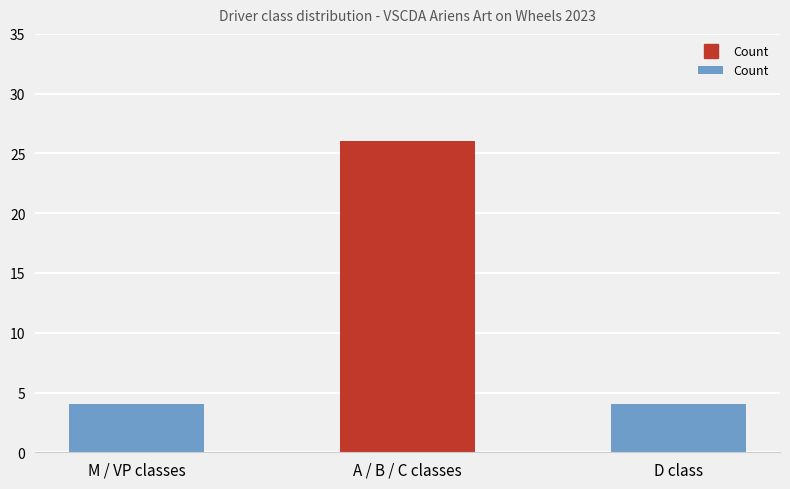

Between M / VP classes and A / B / C classes, which is larger?

A / B / C classes